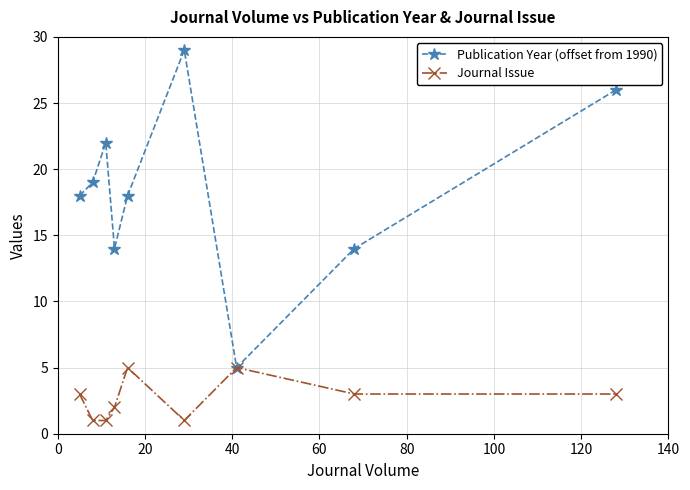

Rank the series by their maximum value, from highest to lowest.

Publication Year (offset from 1990), Journal Issue